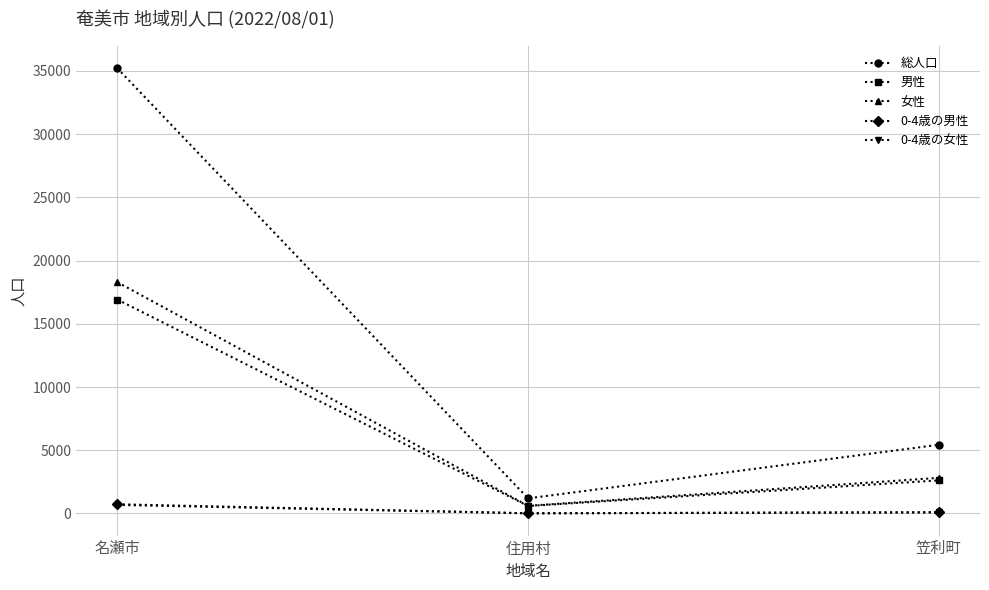

Which series changed the most between 名瀬市 and 笠利町?

総人口